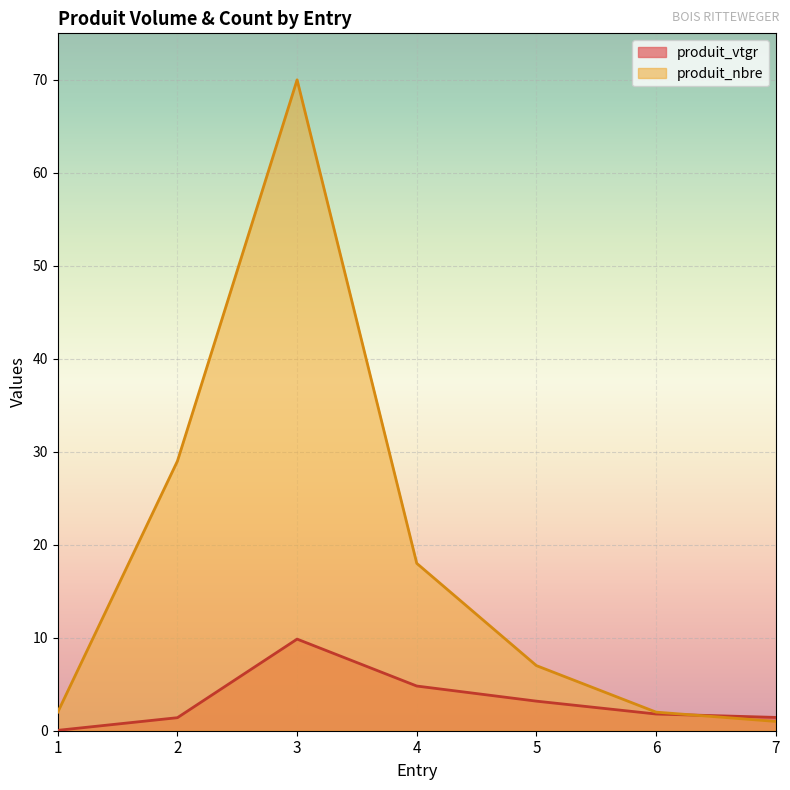

Reading right to left, what are all the values shown in this chart?

produit_vtgr: 1.4	1.8	3.2	4.8	9.9	1.4	0.0
produit_nbre: 1.0	2.0	7.0	18.0	70.0	29.0	2.0